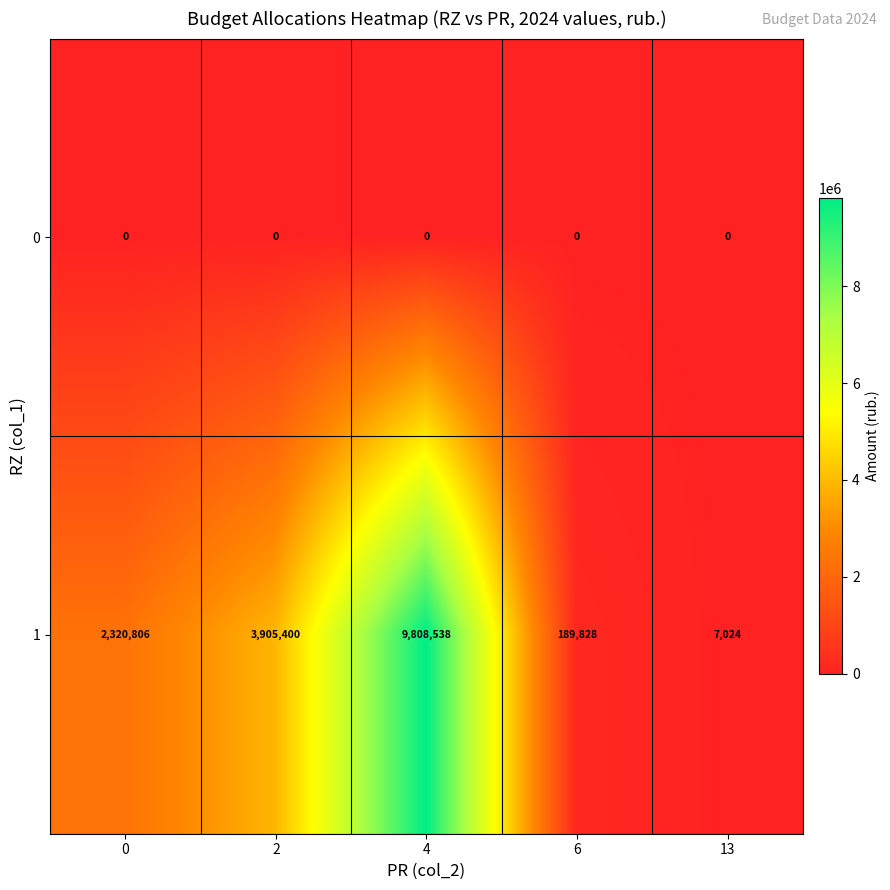

Reading right to left, list all the values displayed in this chart.

0: 13=0	6=0	4=0	2=0	0=0
1: 13=7024	6=189828	4=9808538	2=3905400	0=2320806